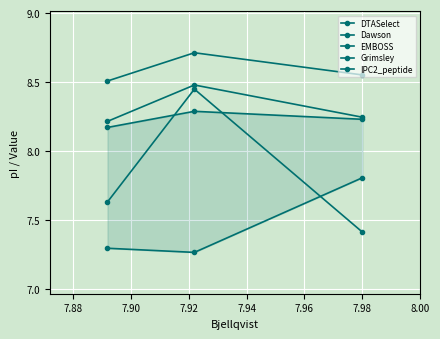

What is the highest value of the Dawson series?

8.5